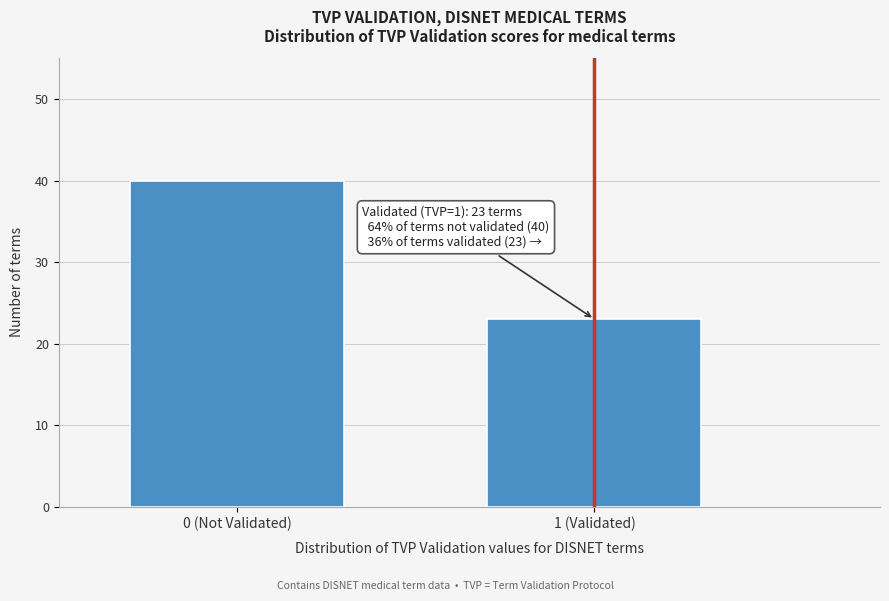

Reading left to right, what are all the values shown in this chart?

0 (Not Validated)=40	1 (Validated)=23